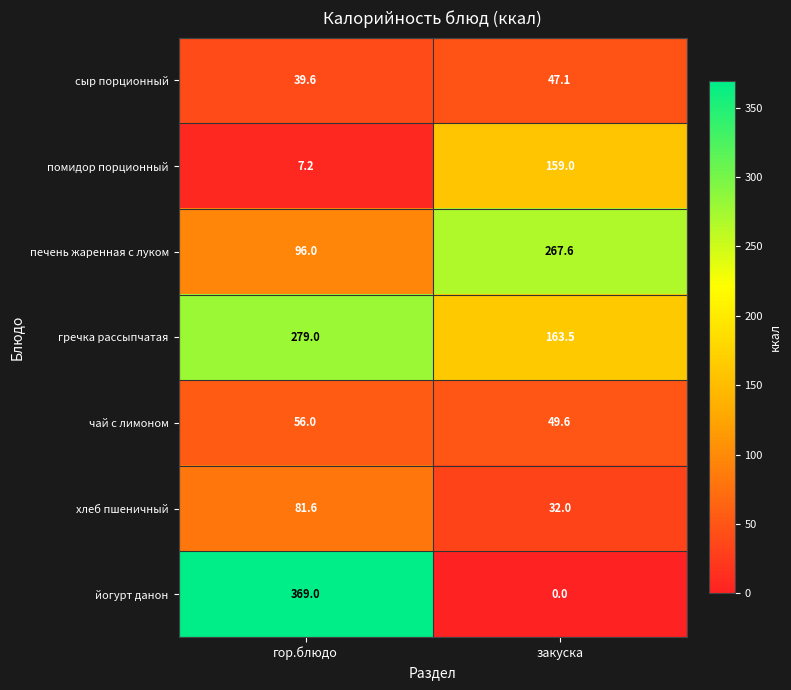

Between гор.блюдо and закуска, which series saw the biggest shift?

йогурт данон